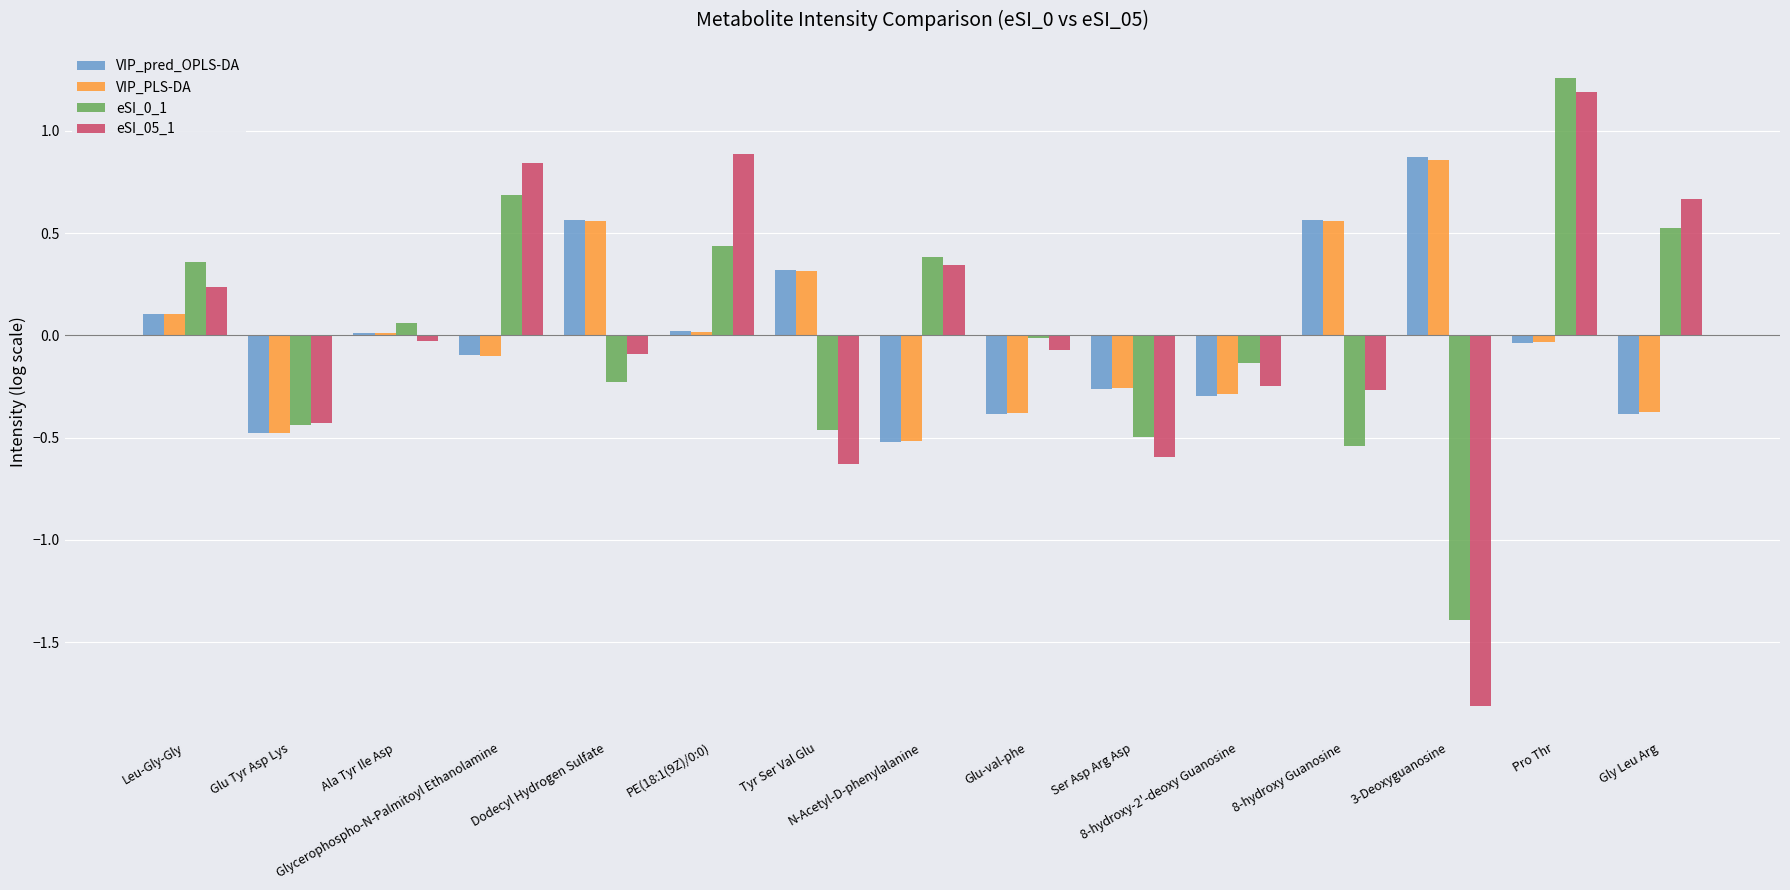

Is the value of VIP_pred_OPLS-DA at N-Acetyl-D-phenylalanine greater than the value of eSI_05_1 at Leu-Gly-Gly?

No